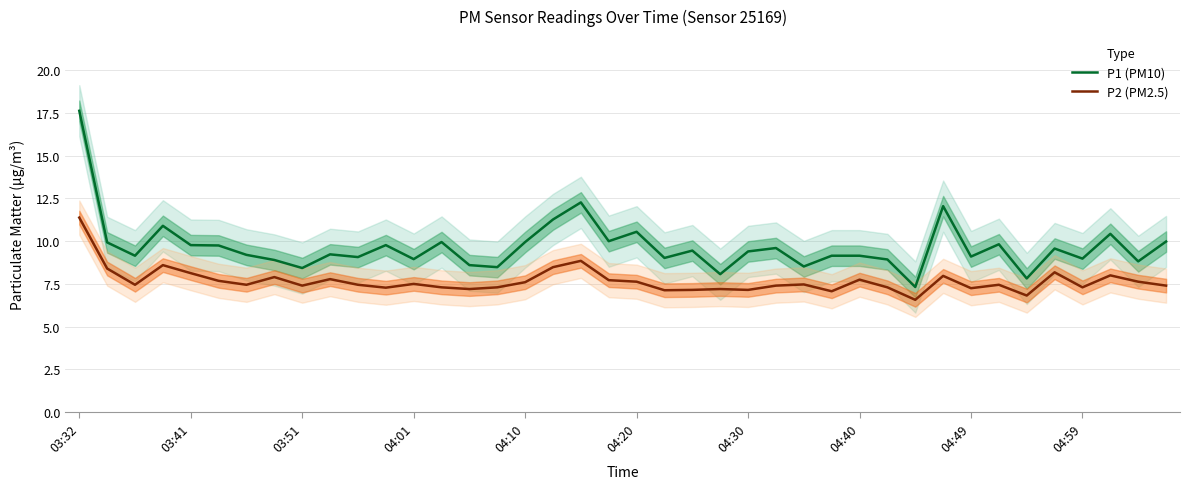

What is the highest value of the P2 (PM2.5) series?

11.4